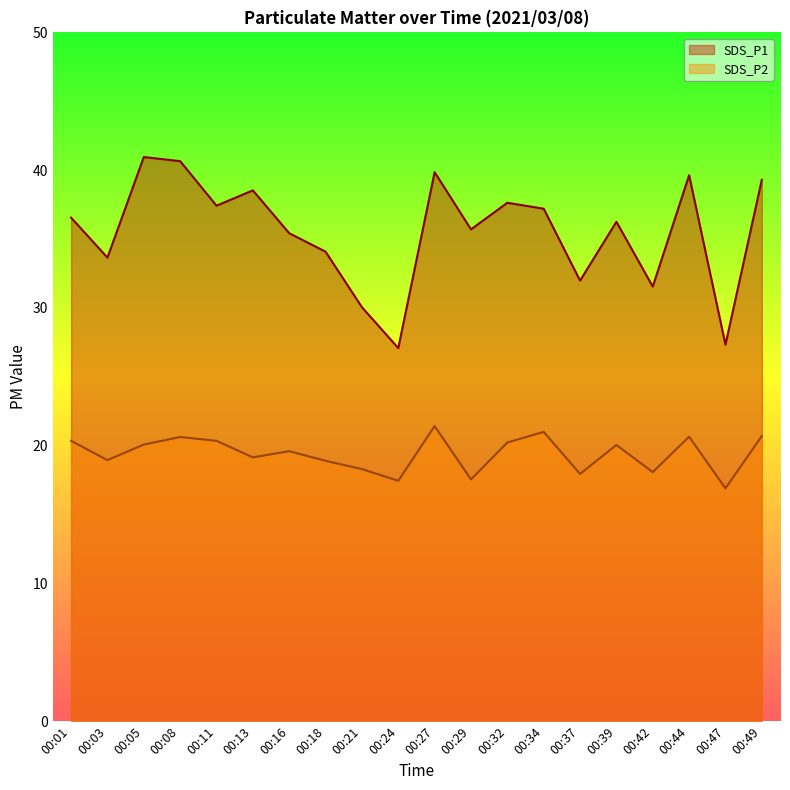

True or false: SDS_P2 has a value of 17.9 at 00:37.

True